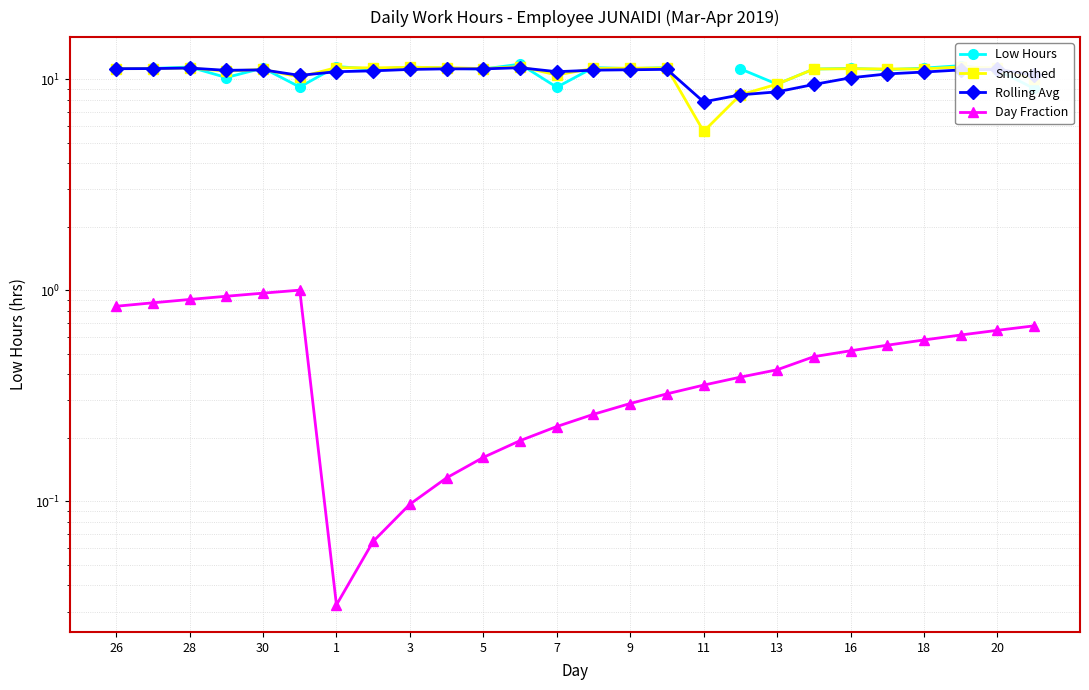

What is the difference between the maximum and minimum values in the Day Fraction series?

1.0